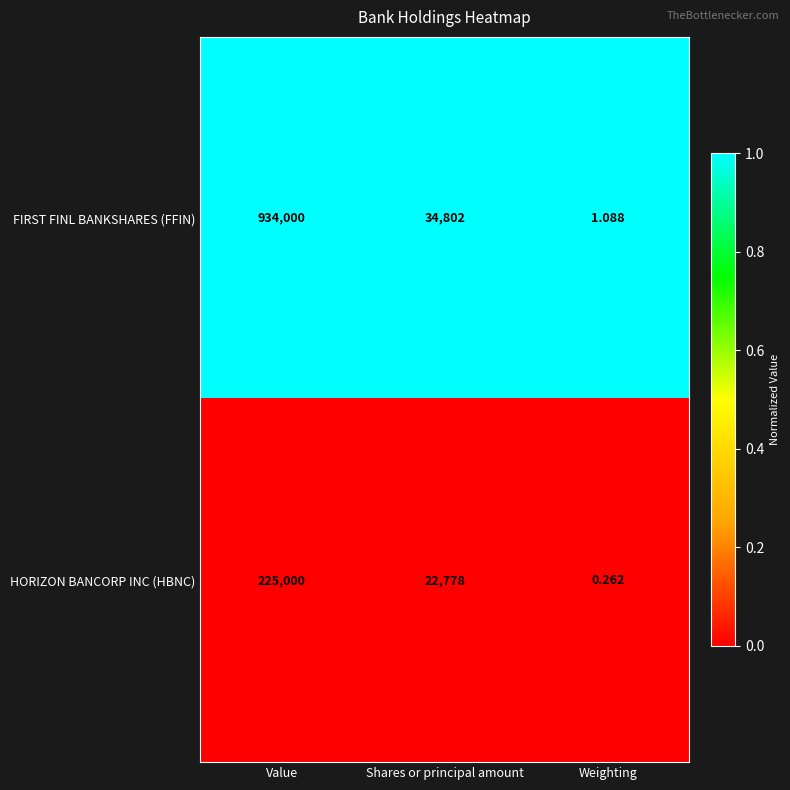

How many series are shown in this chart?

2